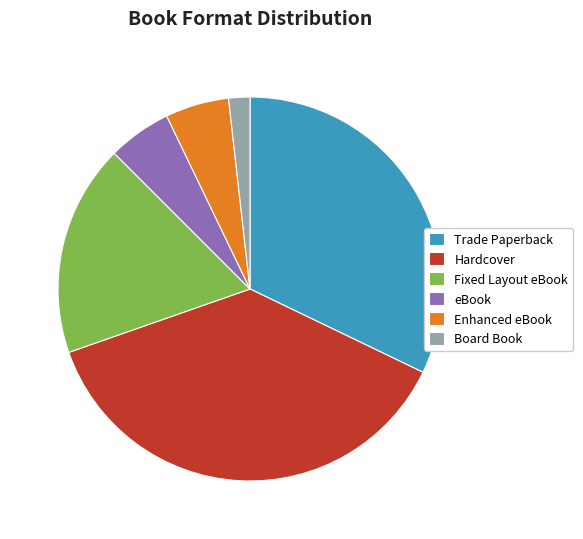

Which has a higher value, Board Book or Trade Paperback?

Trade Paperback